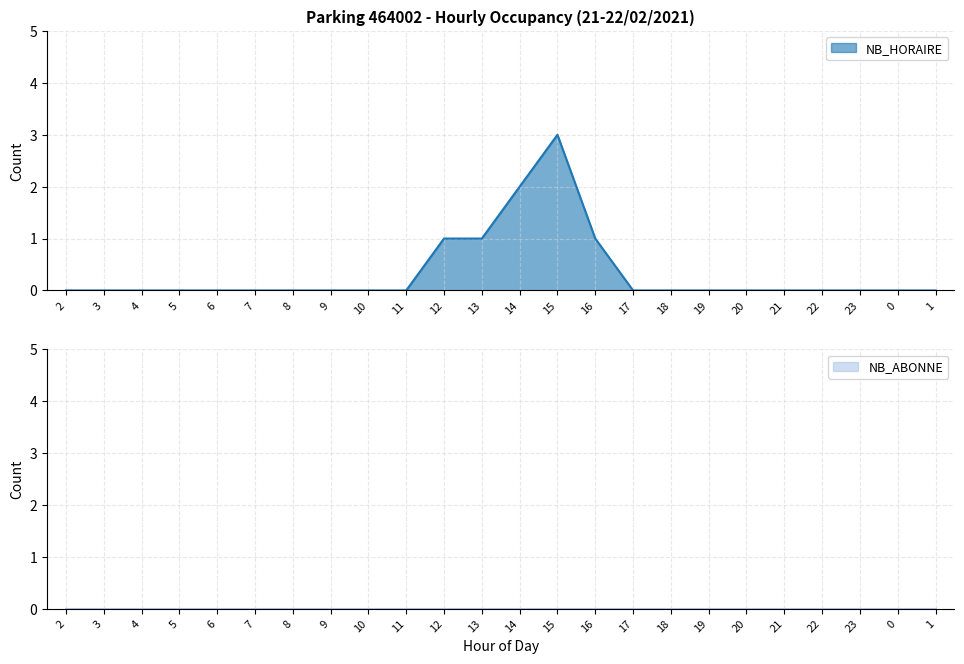

Is it true that NB_HORAIRE equals 2 at 7?

False